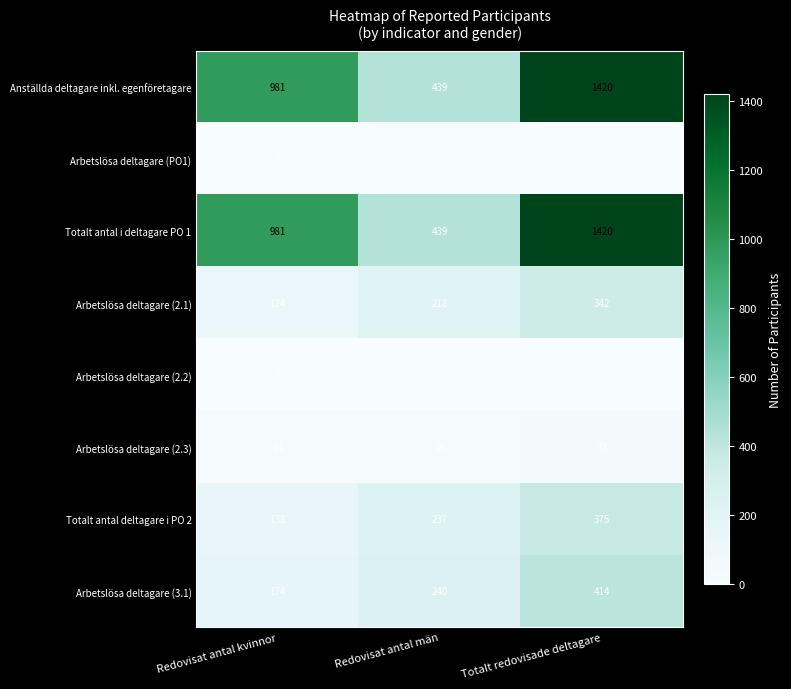

The value of Totalt antal i deltagare PO 1 at Totalt redovisade deltagare is 1420. True or false?

True